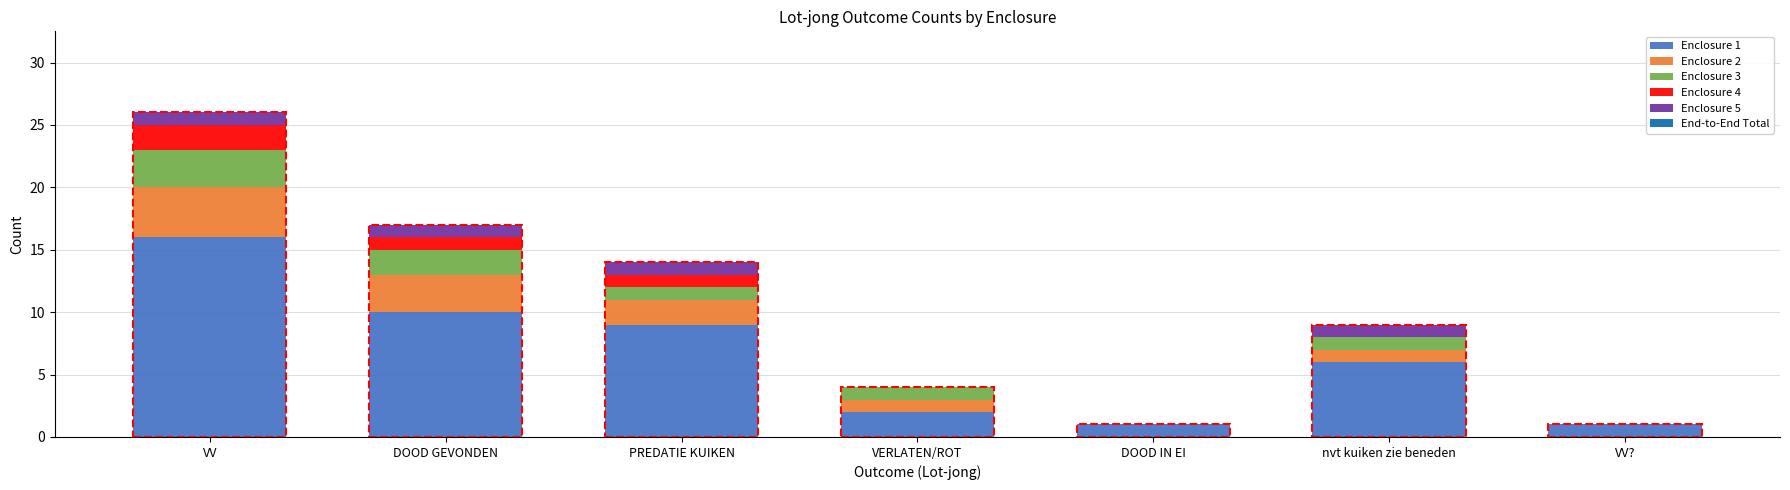

Which series has the largest total across all categories?

Enclosure 1